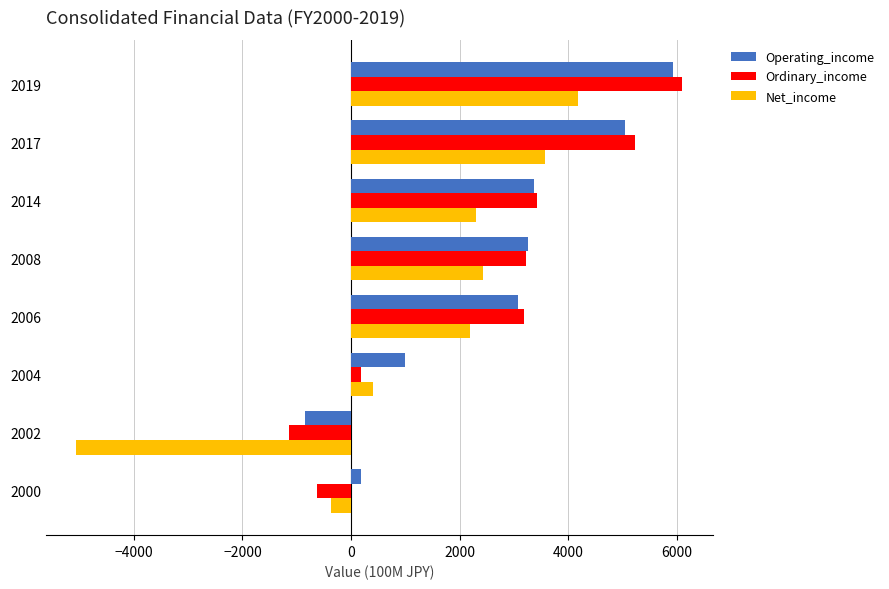

What is the difference between the second highest and minimum values in the Operating_income series?

5902